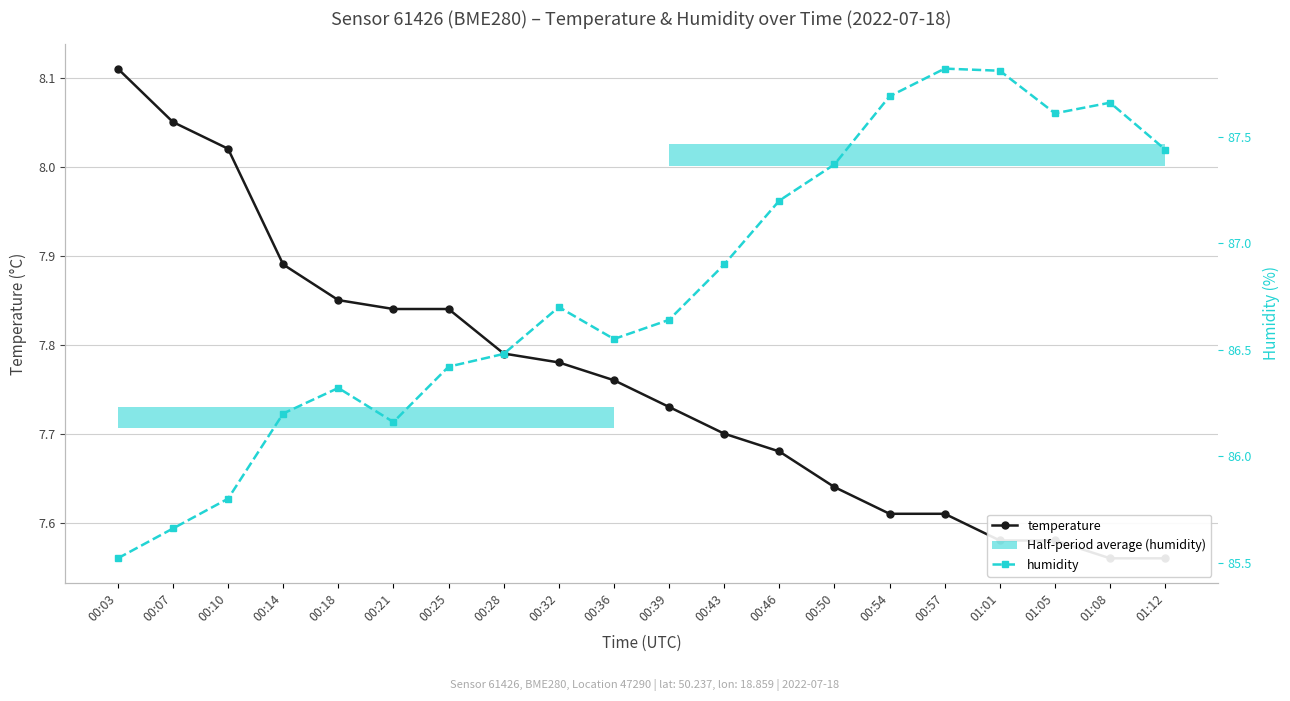

List the series in order of their overall mean, highest first.

humidity, temperature